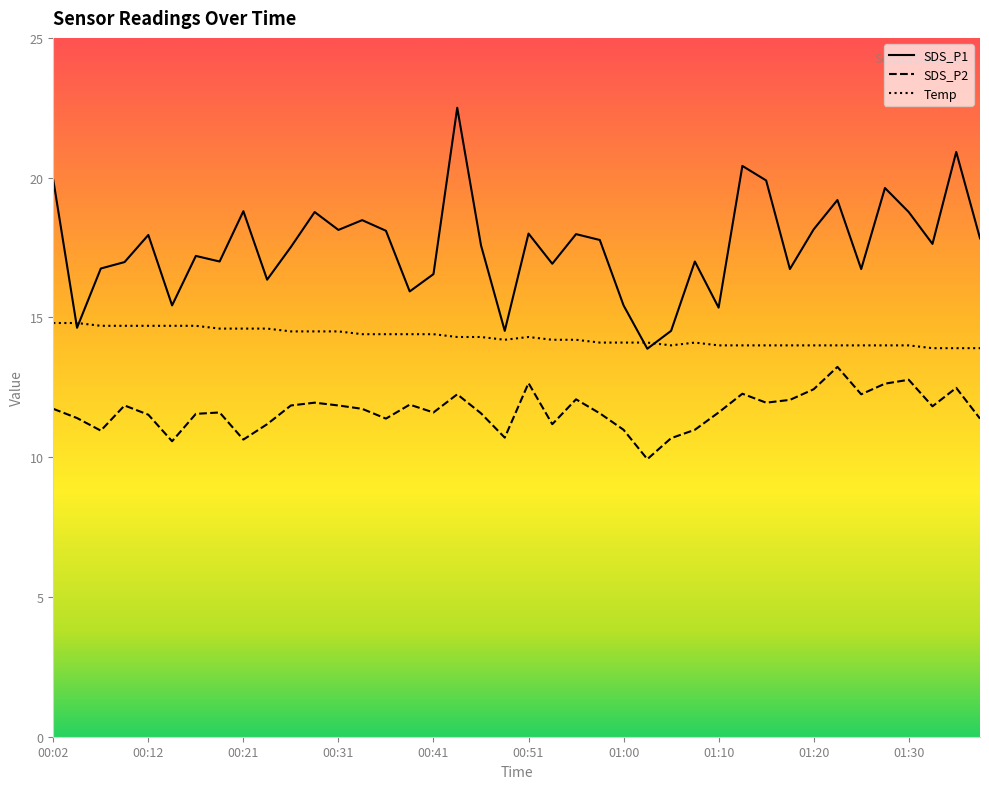

How many lines are shown in the chart?

3